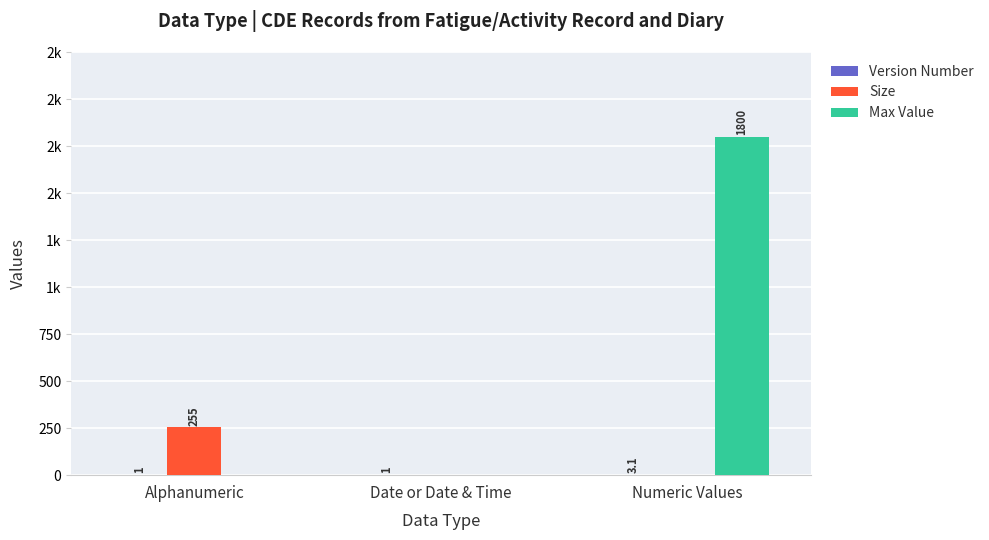

Are the bars horizontal?

No